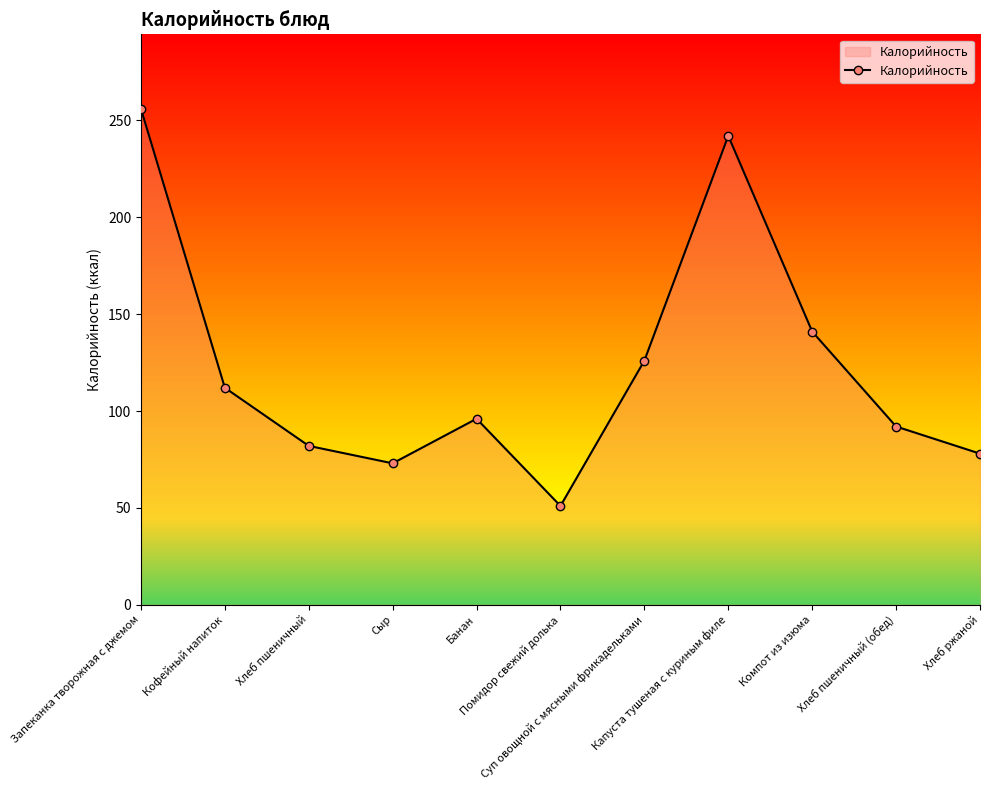

How many categories are shown in the chart?

11